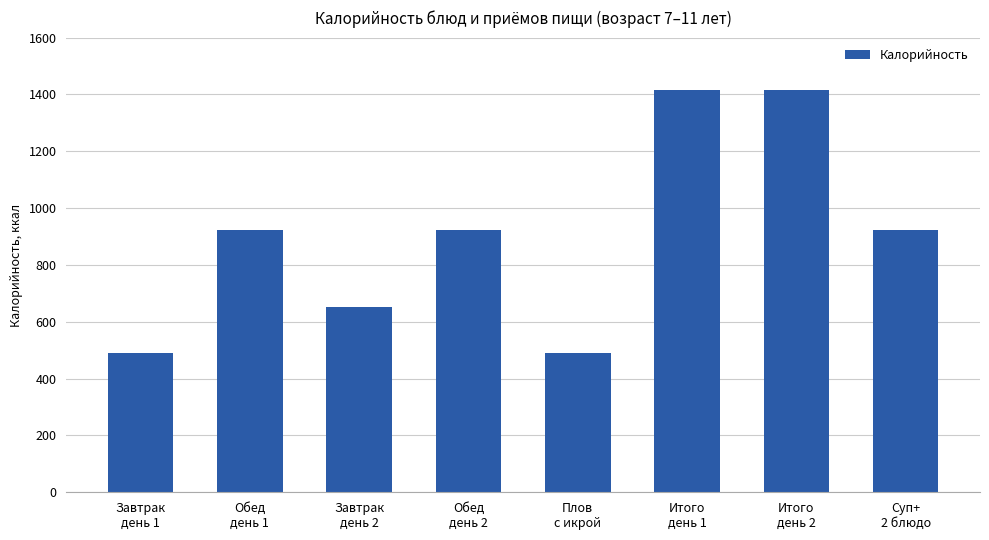

What is the label of the 6th bar from the left?

Итого
день 1